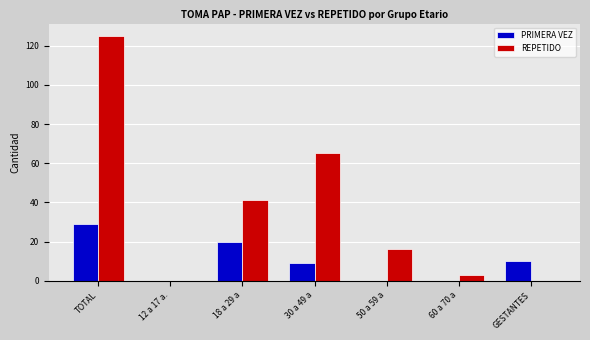

At which label does PRIMERA VEZ first exceed 9?

TOTAL